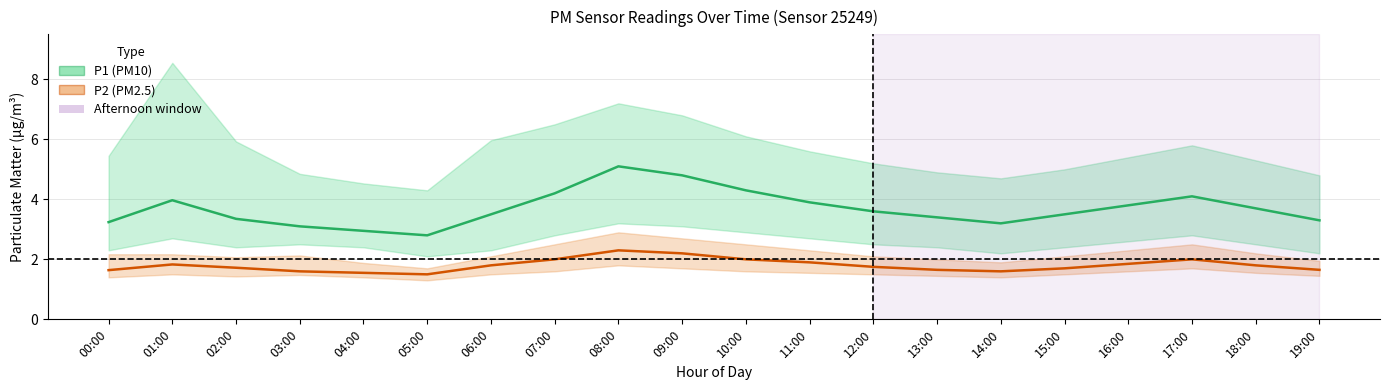

Reading left to right, transcribe all the data shown in this chart.

P1 (PM10) mean: 3.2	4.0	3.4	3.1	3.0	2.8	3.5	4.2	5.1	4.8	4.3	3.9	3.6	3.4	3.2	3.5	3.8	4.1	3.7	3.3
P2 (PM2.5) mean: 1.6	1.8	1.7	1.6	1.6	1.5	1.8	2.0	2.3	2.2	2.0	1.9	1.8	1.6	1.6	1.7	1.9	2.0	1.8	1.6